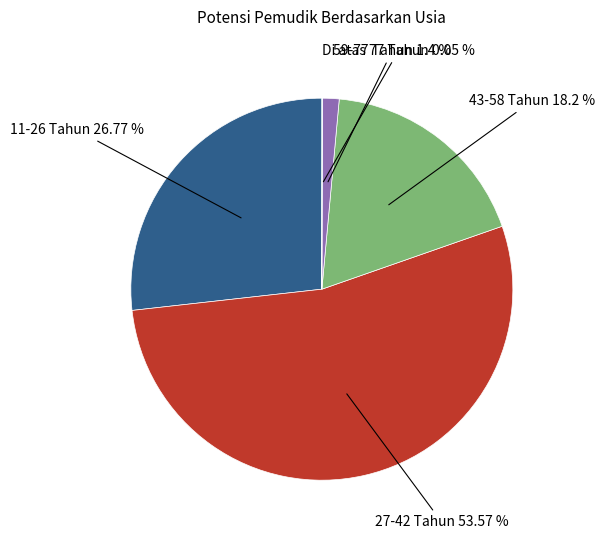

Is there a majority slice in this chart?

Yes